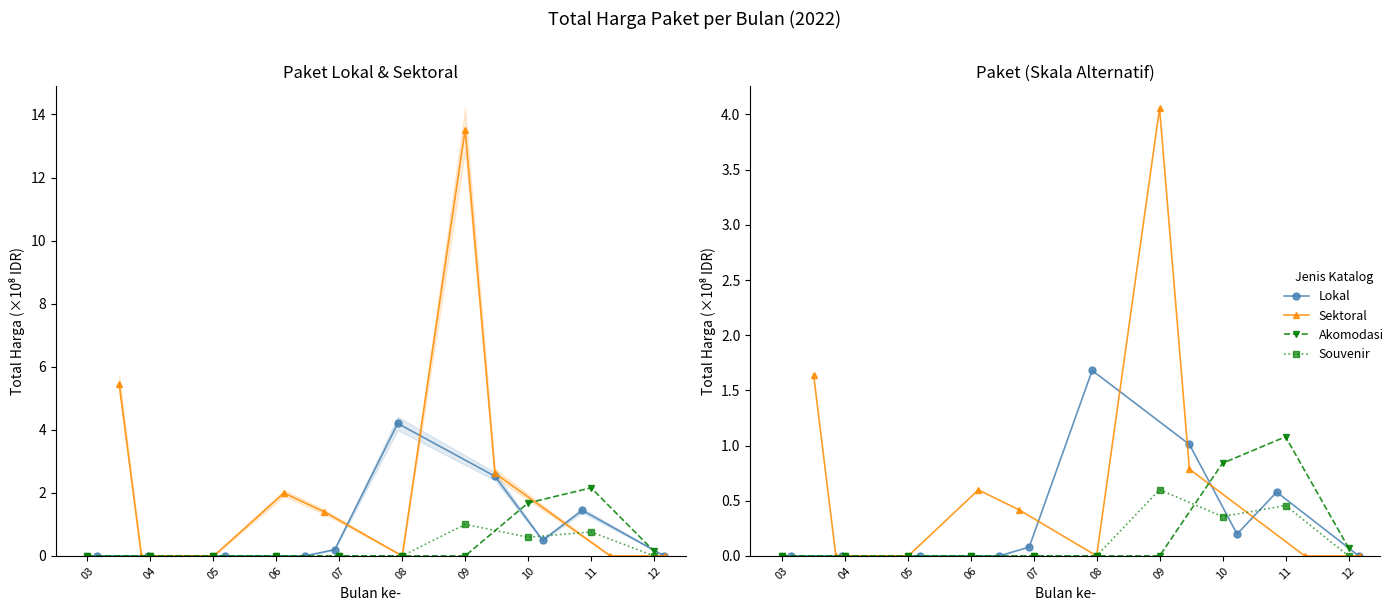

Which series has the widest spread of values?

Sektoral